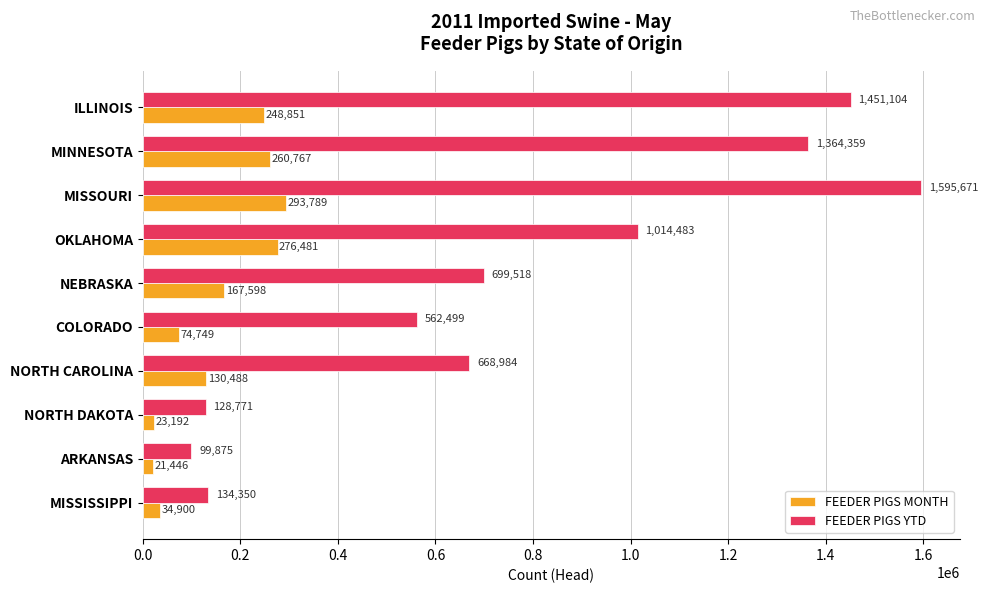

What are all the series names shown in the legend?

FEEDER PIGS MONTH, FEEDER PIGS YTD